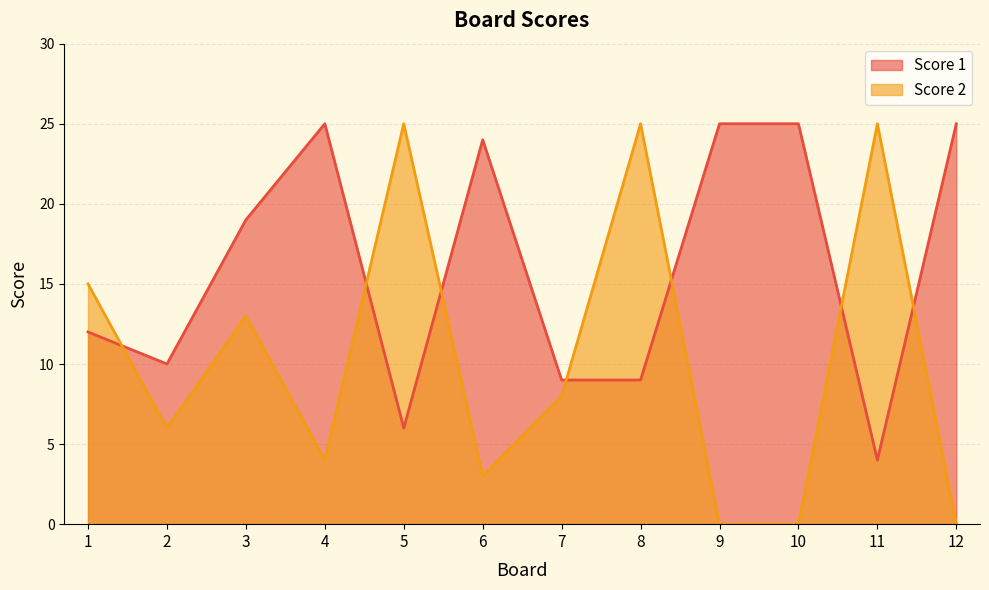

What is the sum of all Score 2 values?

124